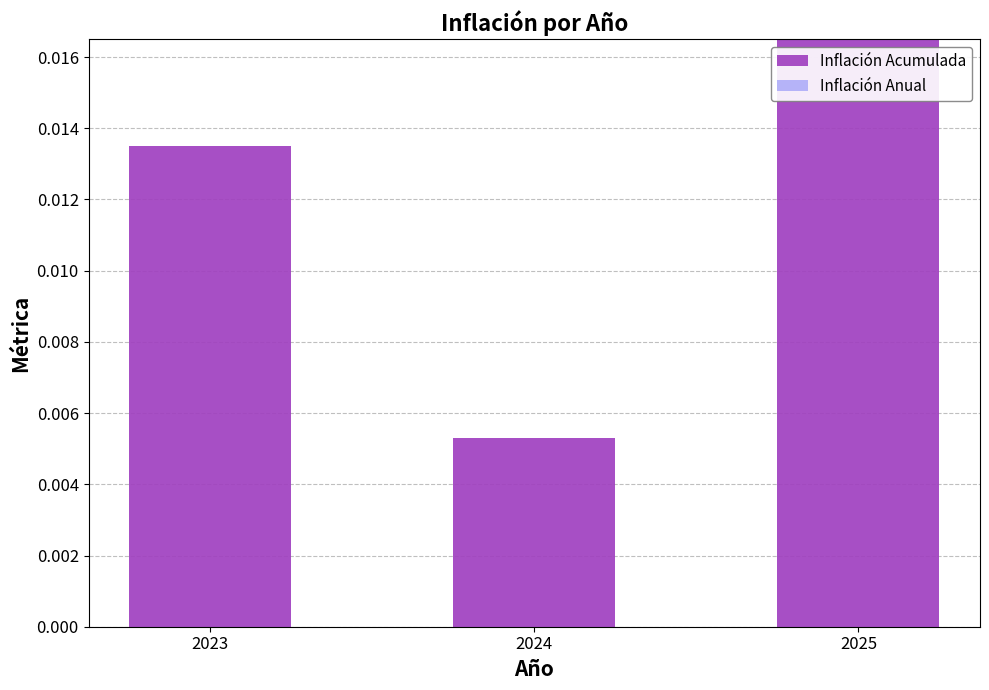

Which has a higher value, 2024 or 2023?

2023